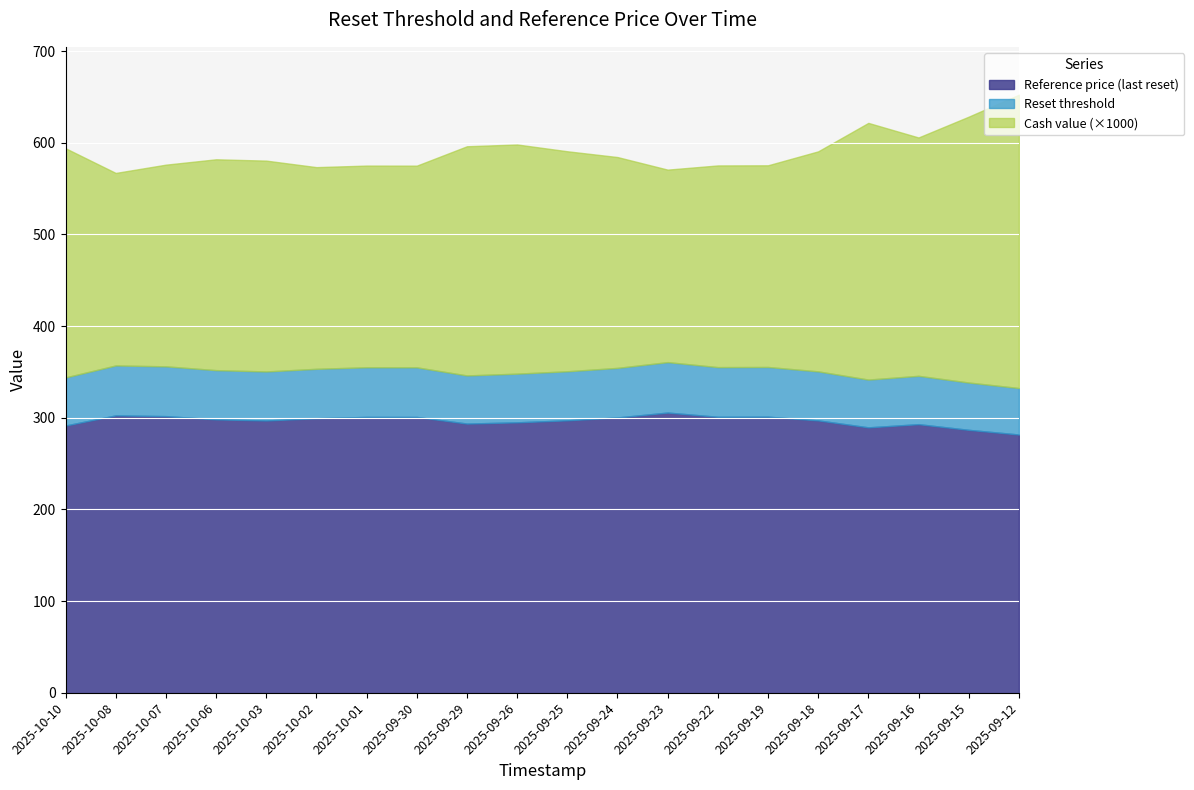

Where is the first local minimum for Reference price (last reset)?

2025-10-03